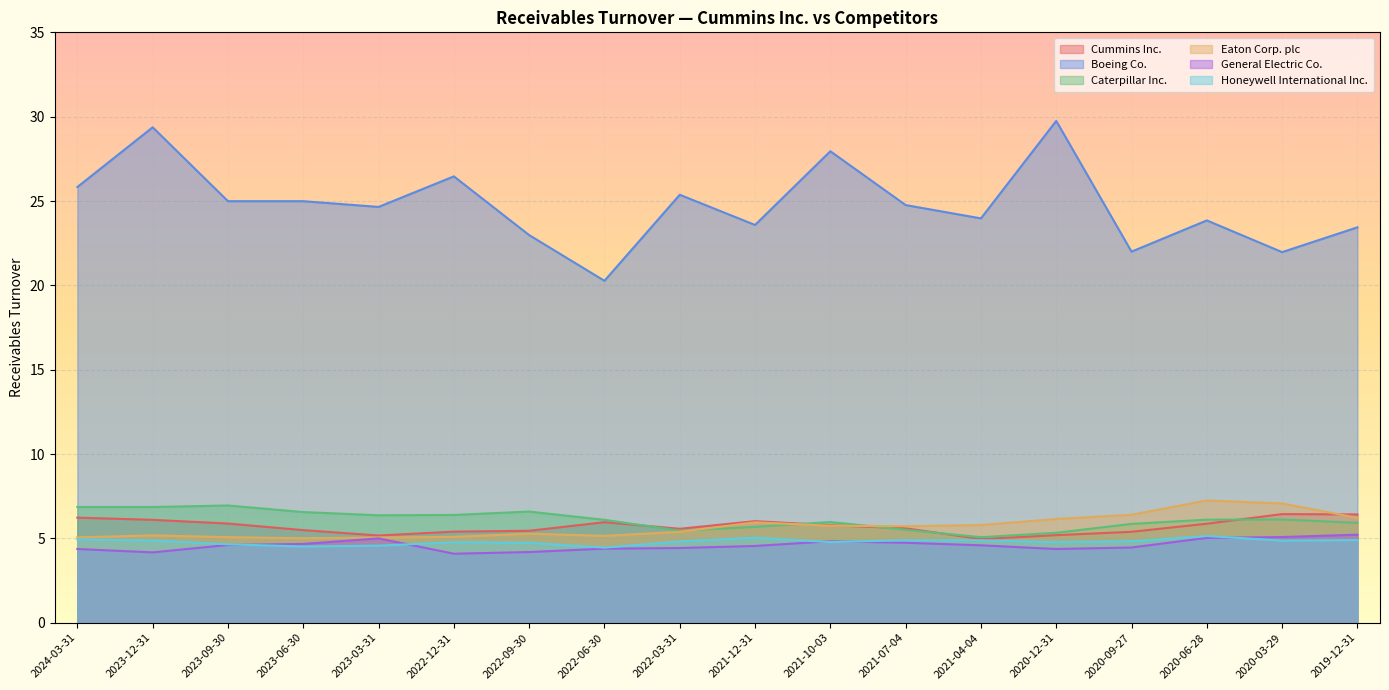

What is the average value of the Honeywell International Inc. series?

4.8